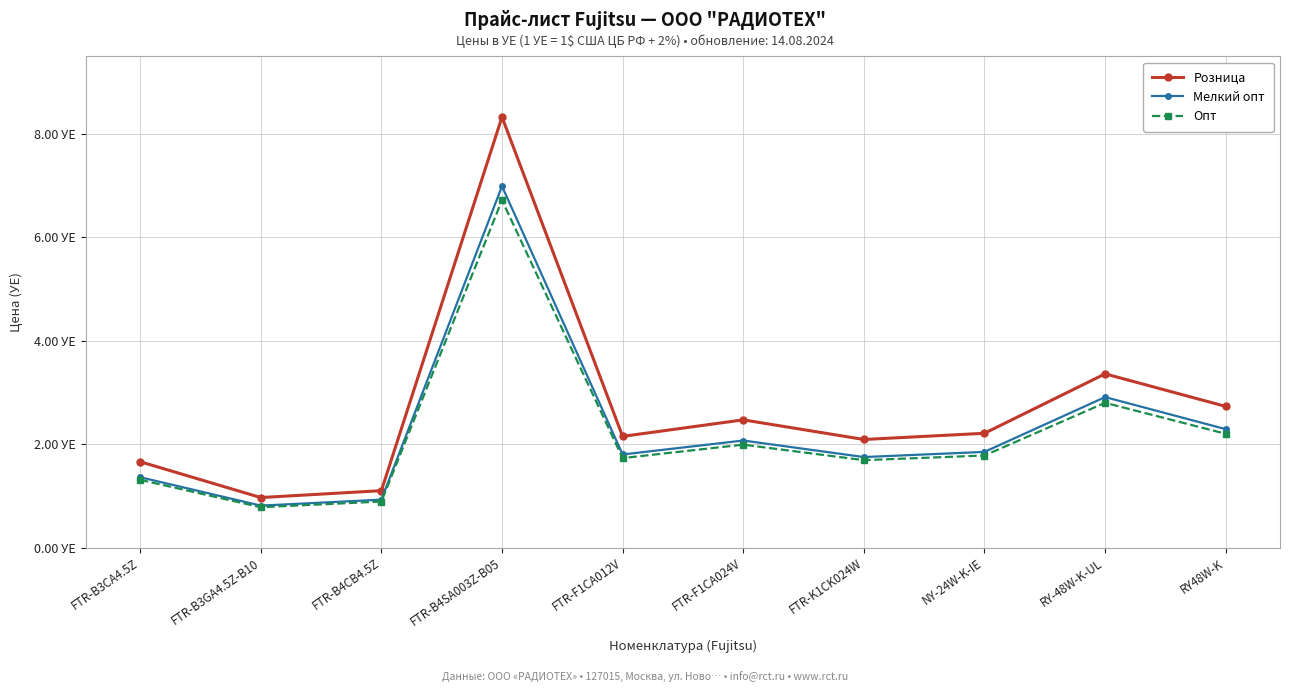

The value of Розница at FTR-F1CA024V is 2.5. True or false?

True